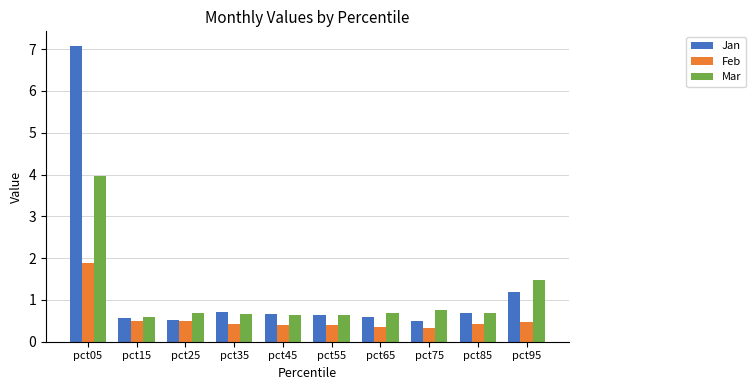

List the series in order of their overall mean, highest first.

Jan, Mar, Feb